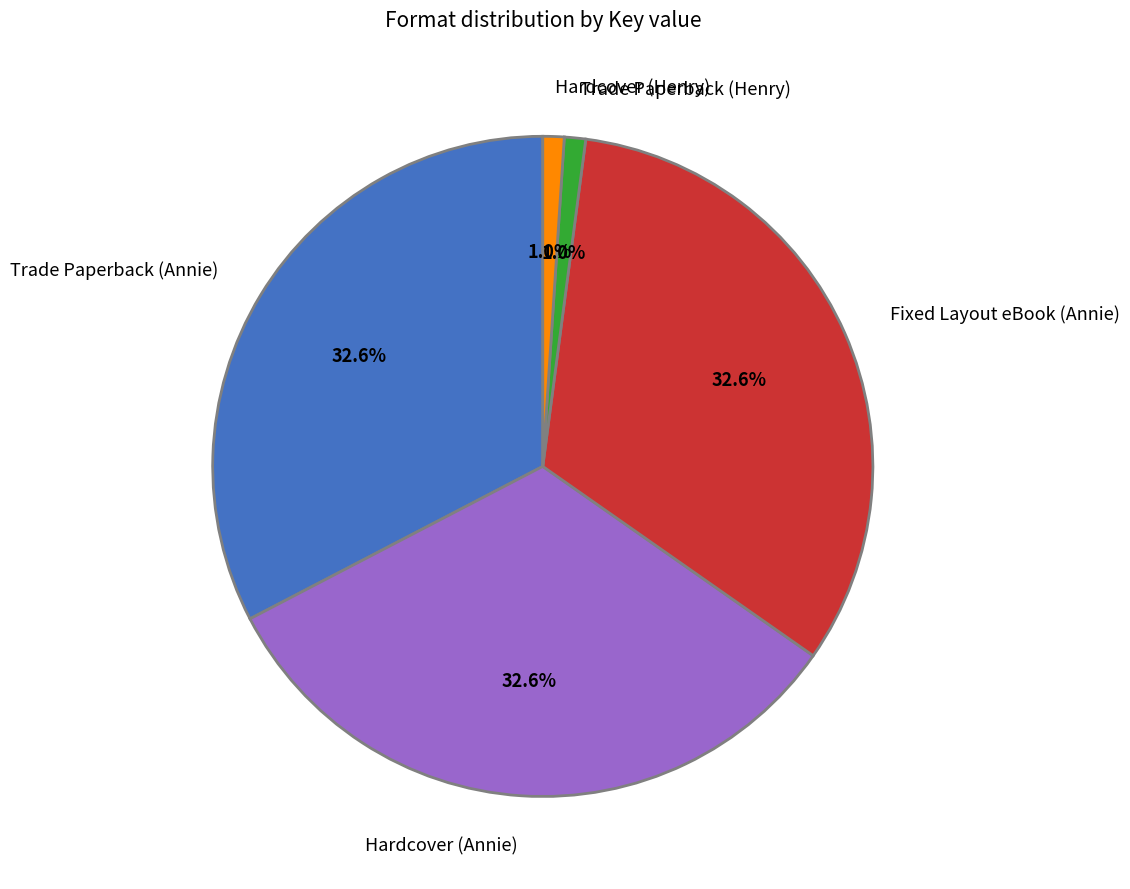

True or false: Hardcover (Annie) accounts for 20% of the total.

False